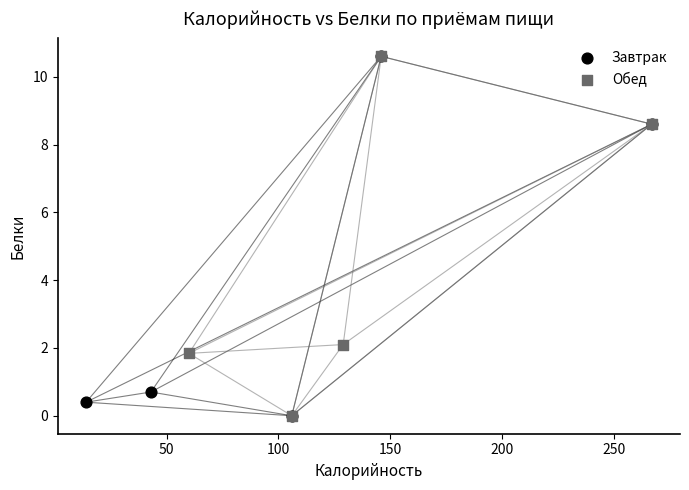

What are all the series names shown in the legend?

Завтрак, Обед